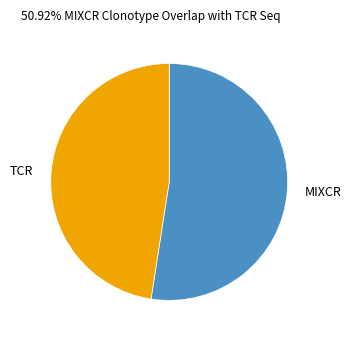

Which slice is the smallest?

TCR